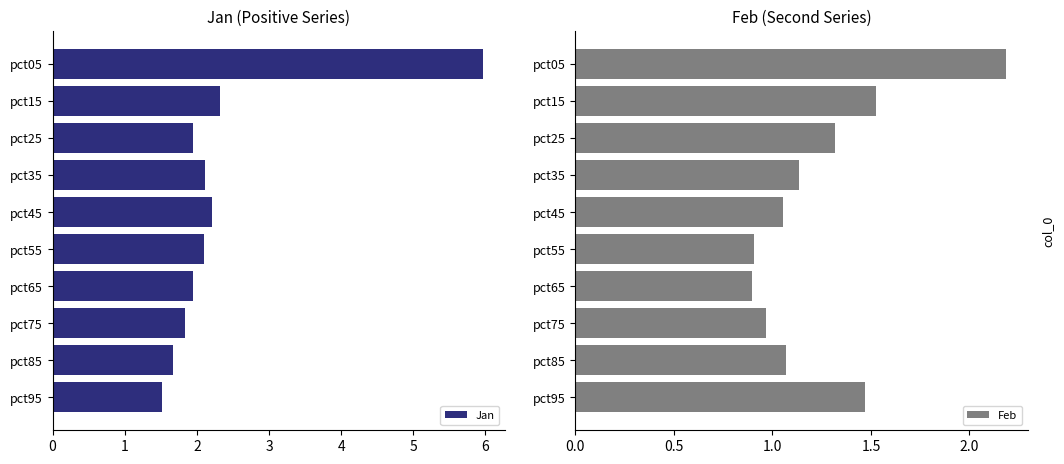

Which category has the highest value in the Jan series?

pct05